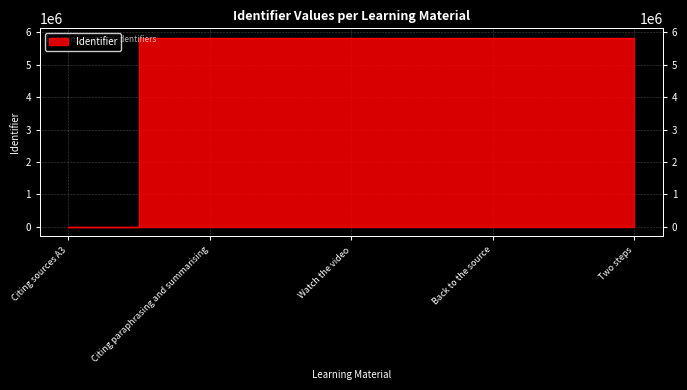

The chart shows a value of 1588773 at Watch the video. True or false?

False